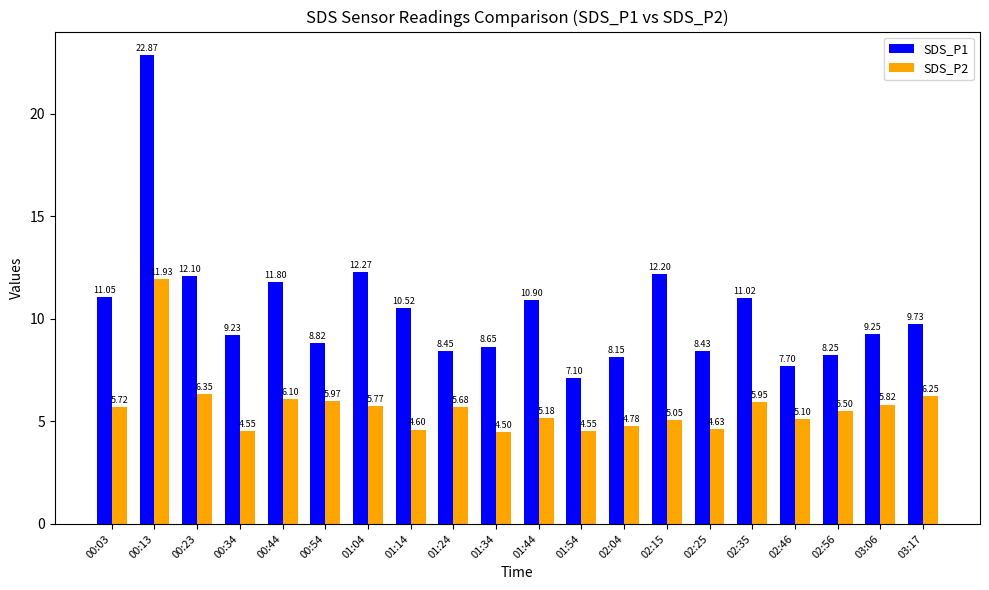

List the series in order of their peak value, lowest first.

SDS_P2, SDS_P1